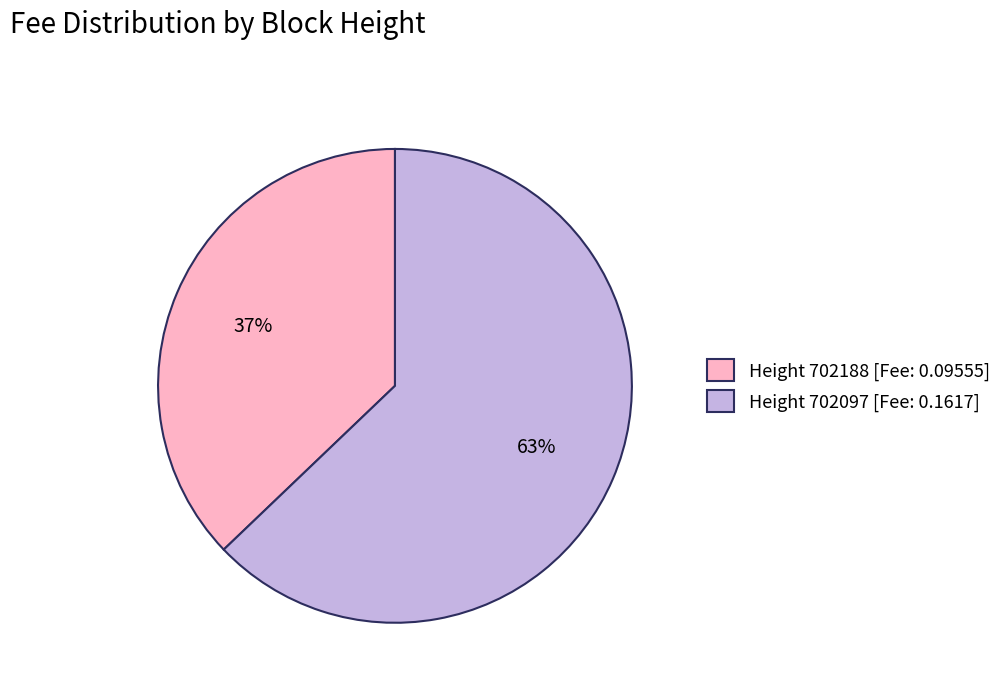

Count the number of slices in the pie.

2